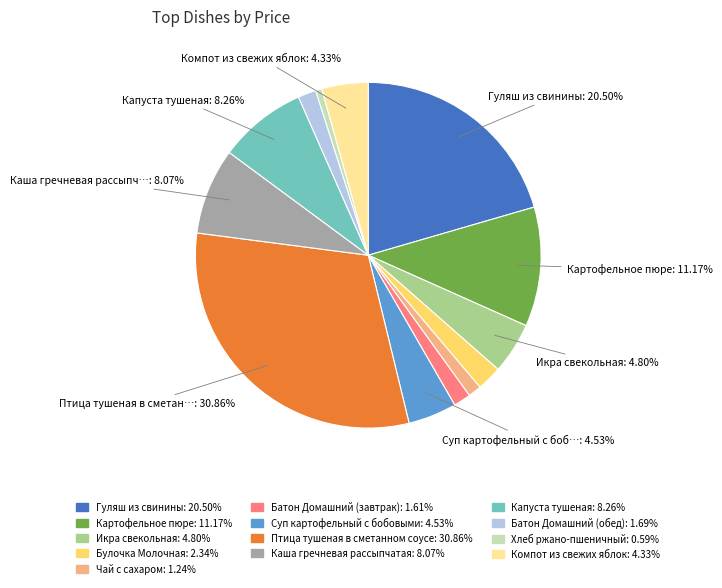

Between Хлеб ржано-пшеничный and Гуляш из свинины, which is larger?

Гуляш из свинины